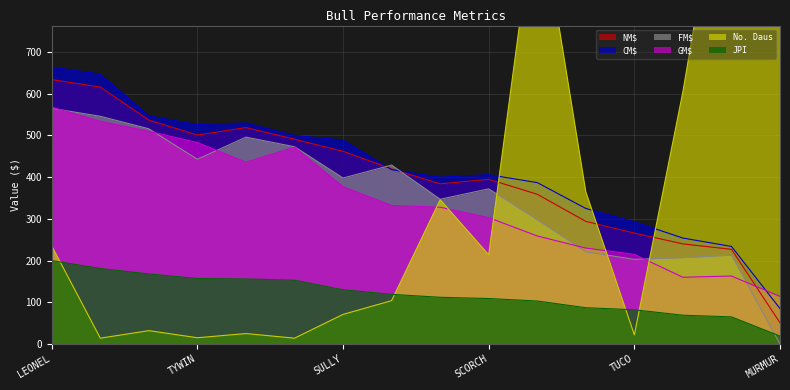

What is the label of the 6th point from the left?

ANTWON